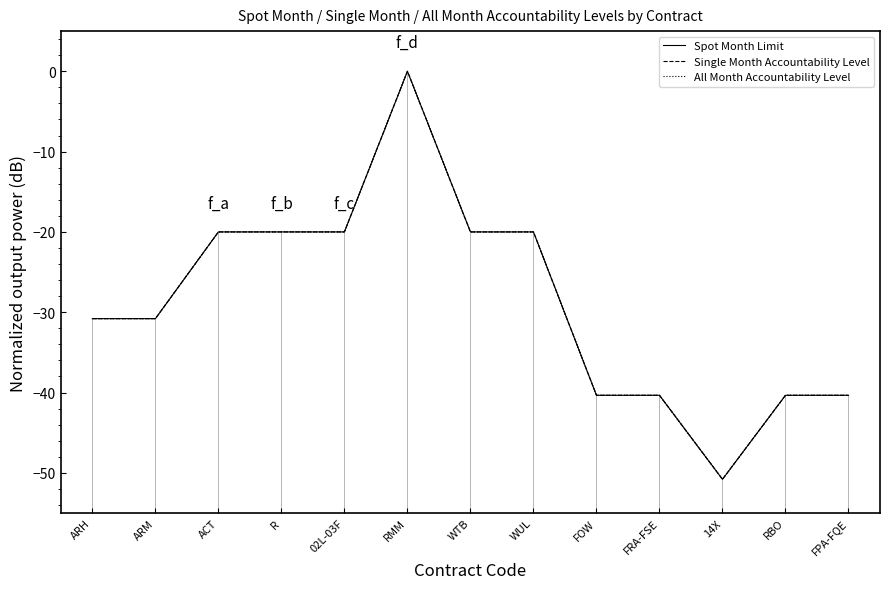

Which series has the largest range (max minus min)?

Spot Month Limit